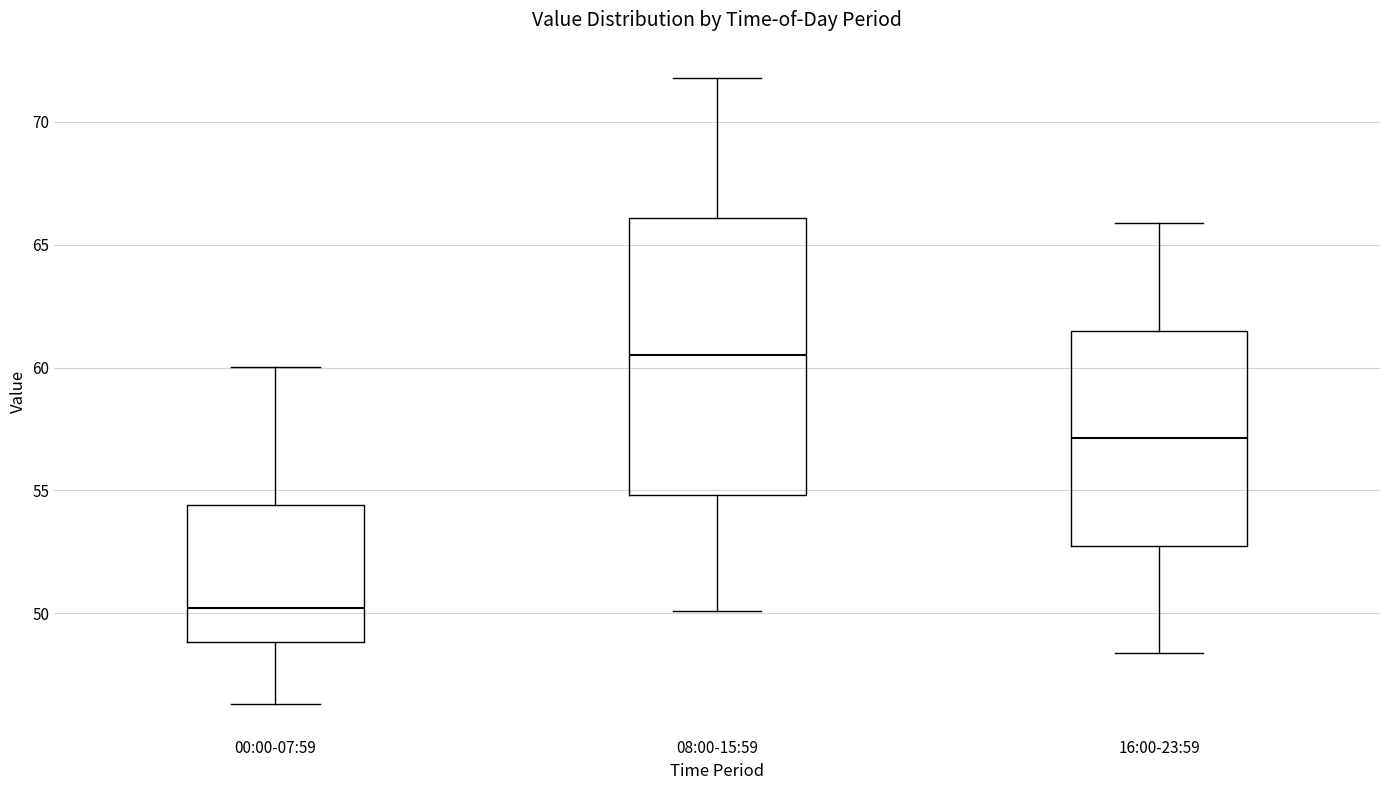

Which box has the highest median line?

08:00-15:59